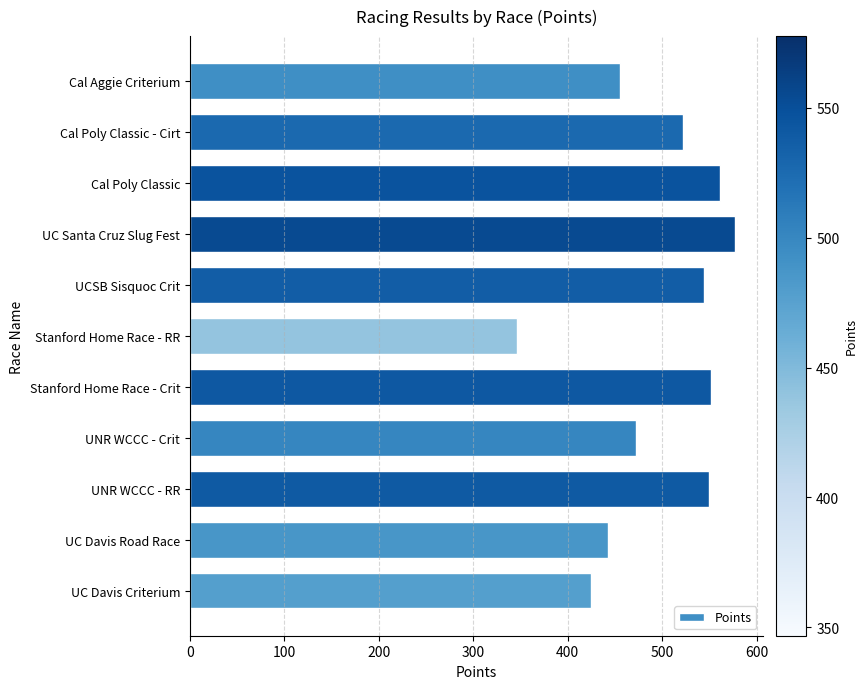

Count the number of categories in the chart.

11